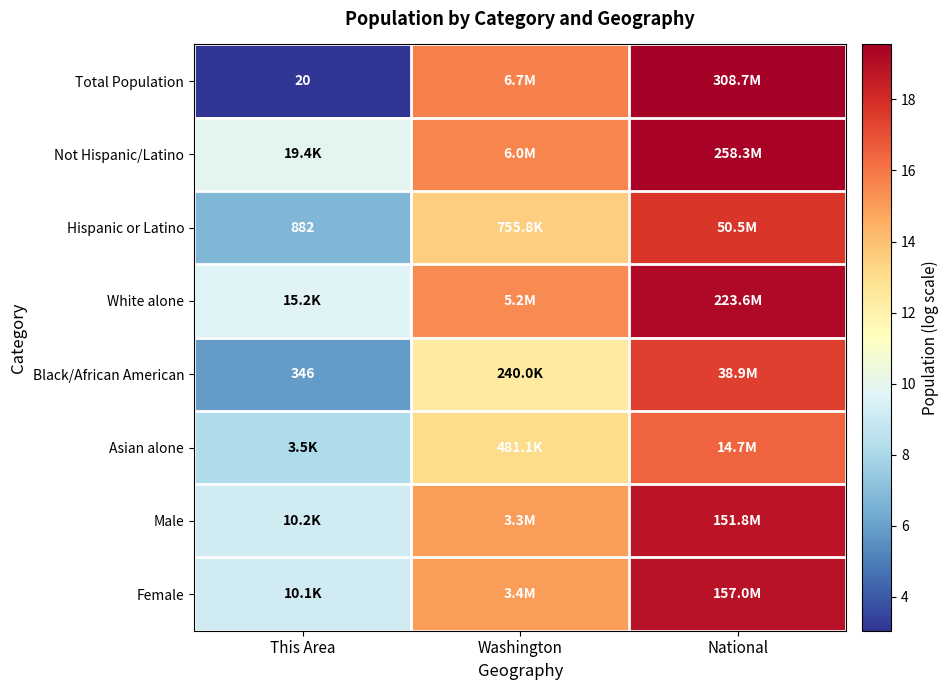

At which label does Asian alone reach its peak?

National